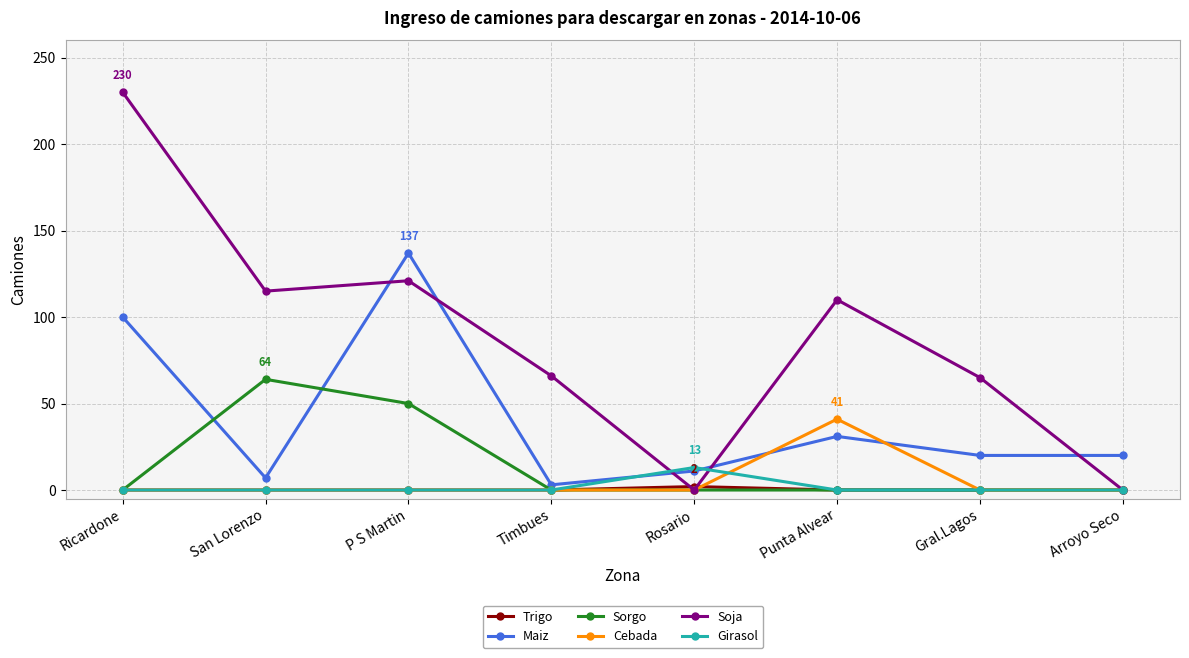

The value of Cebada at Gral.Lagos is 21. True or false?

False